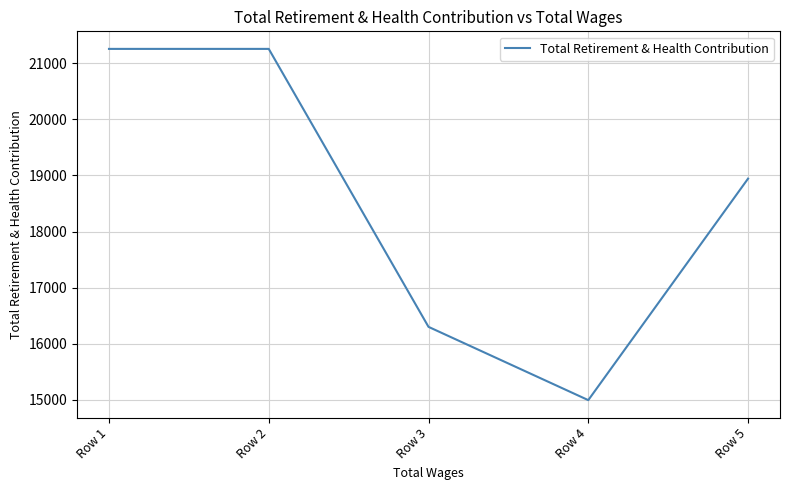

Is it true that the value at Row 4 is 21053?

False